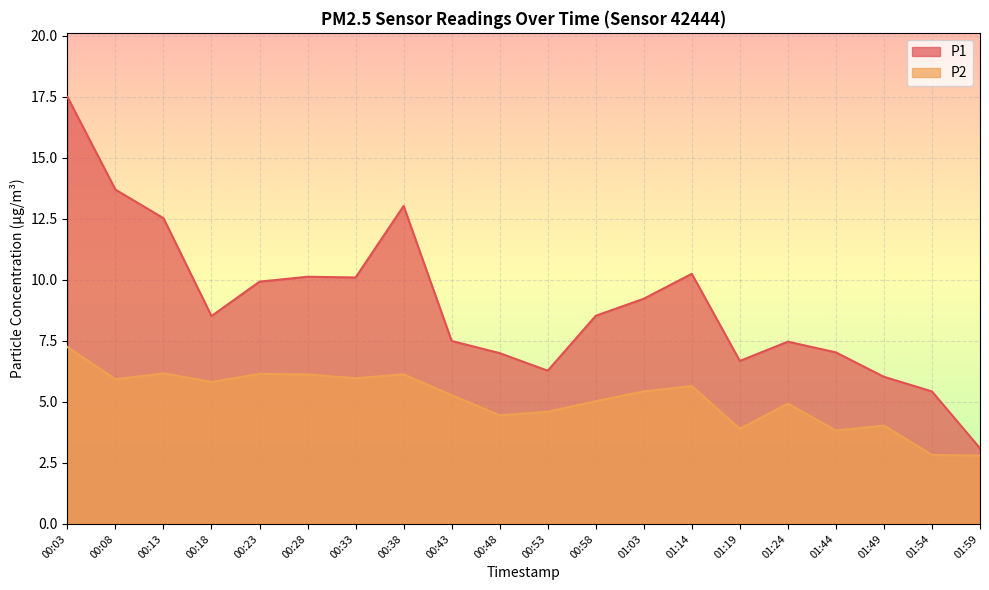

True or false: P2 and P1 intersect in this chart.

False